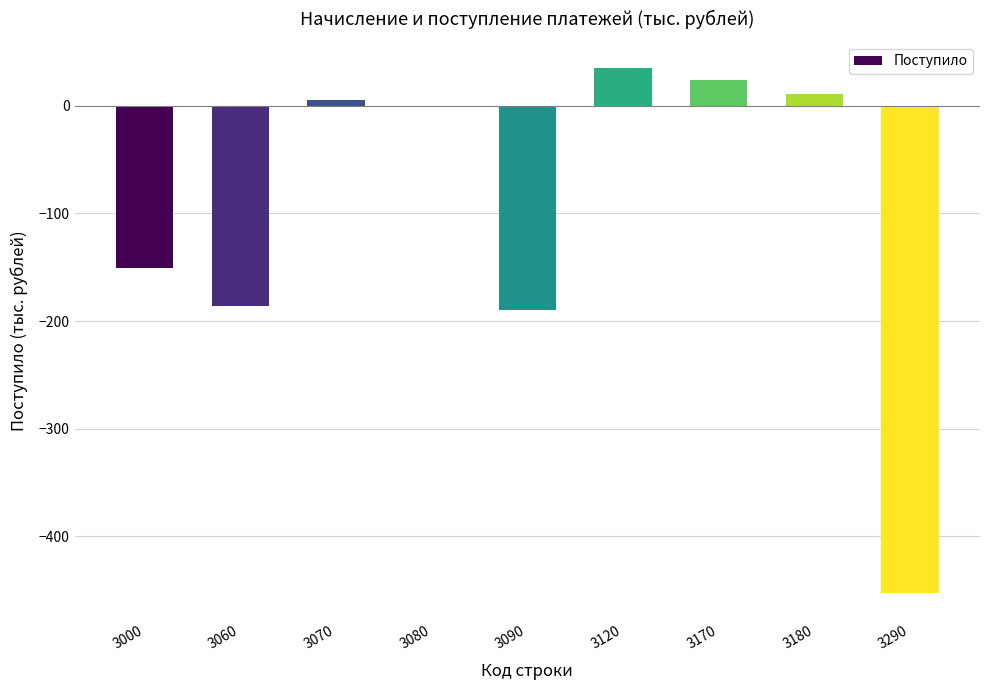

How many categories are shown in the chart?

9